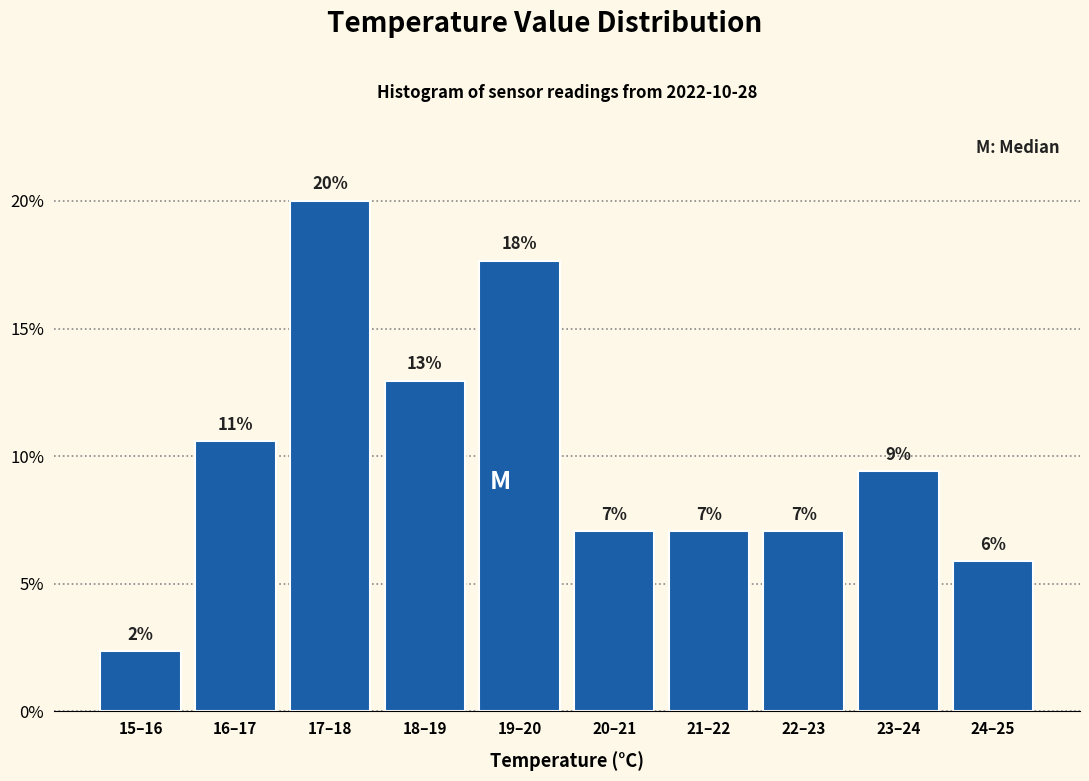

Are the bars horizontal?

No